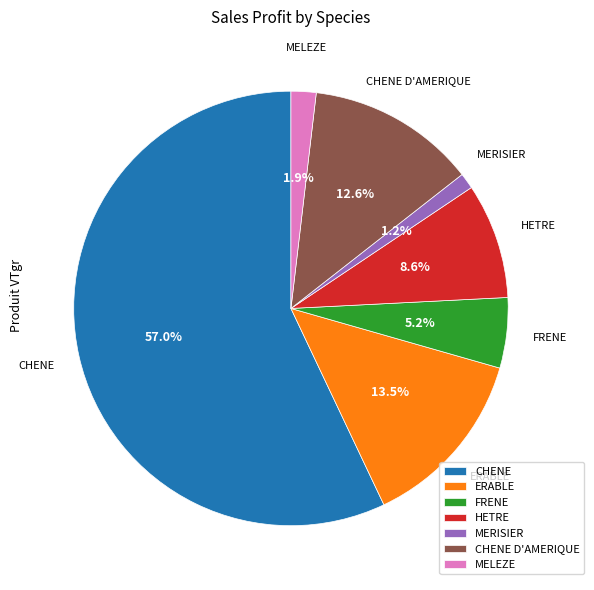

Do FRENE and HETRE together represent more than half of the pie?

No